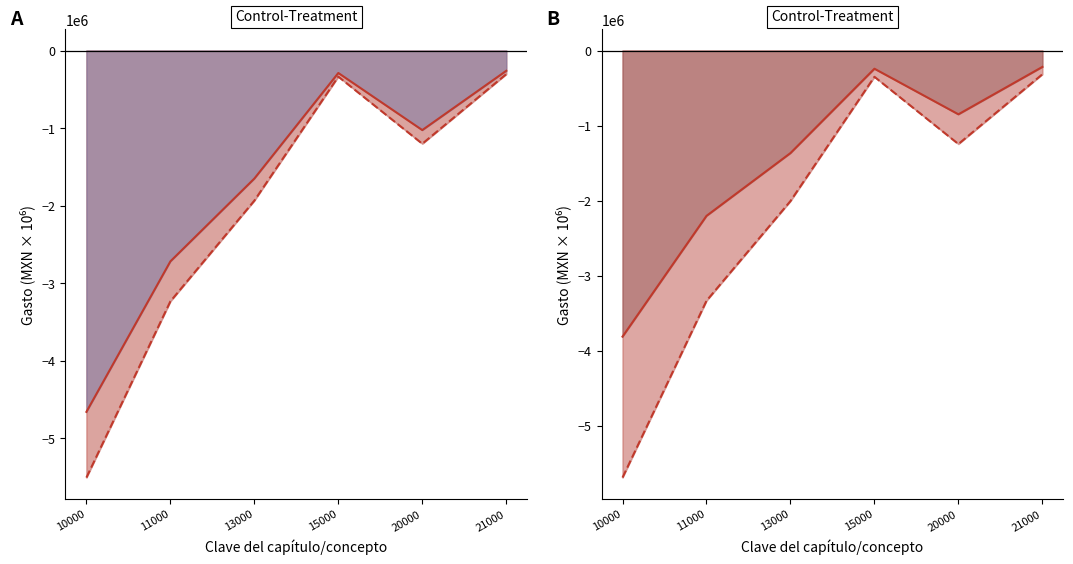

At which label is Gasto pagado closest to -3005073?

11000